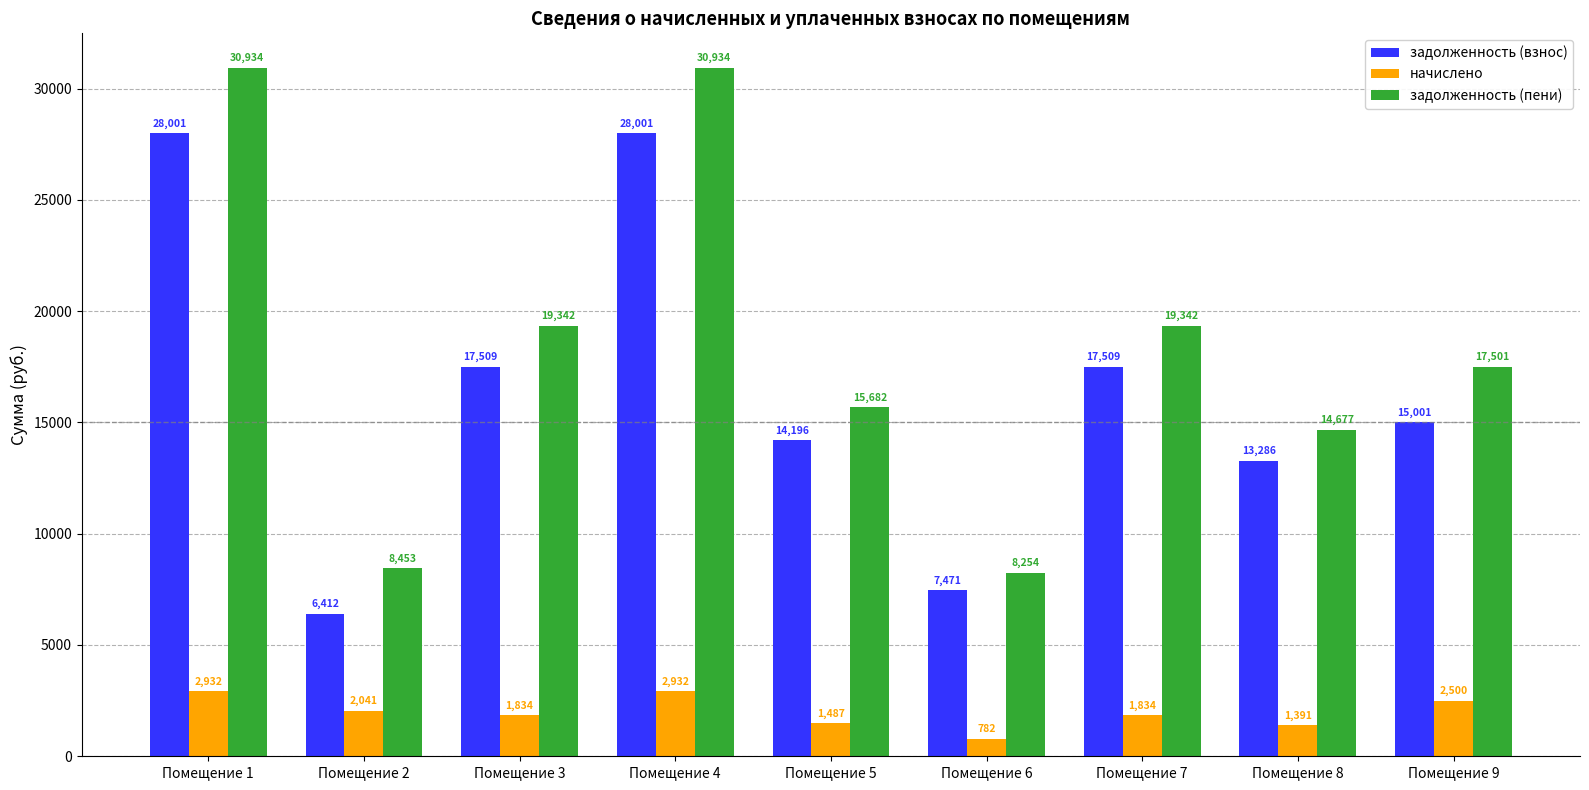

List the series in order of their peak value, lowest first.

начислено, задолженность (взнос), задолженность (пени)